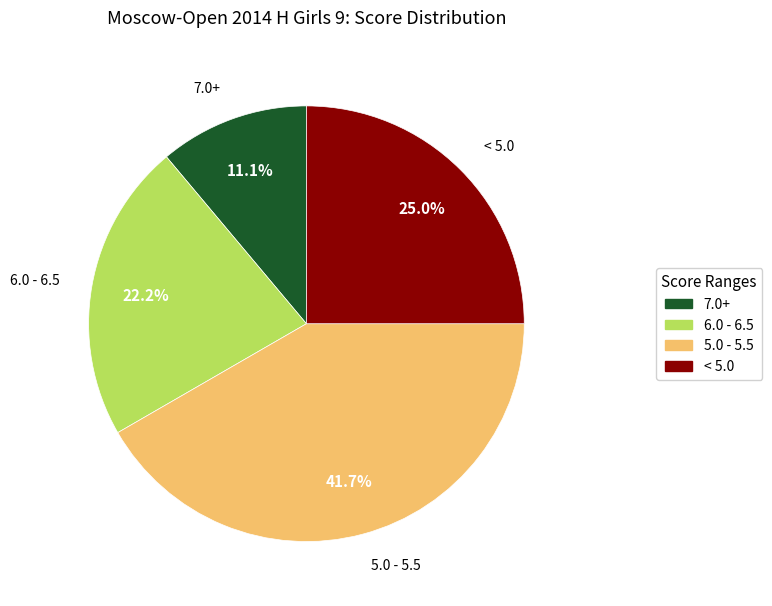

How many segments does this pie chart have?

4